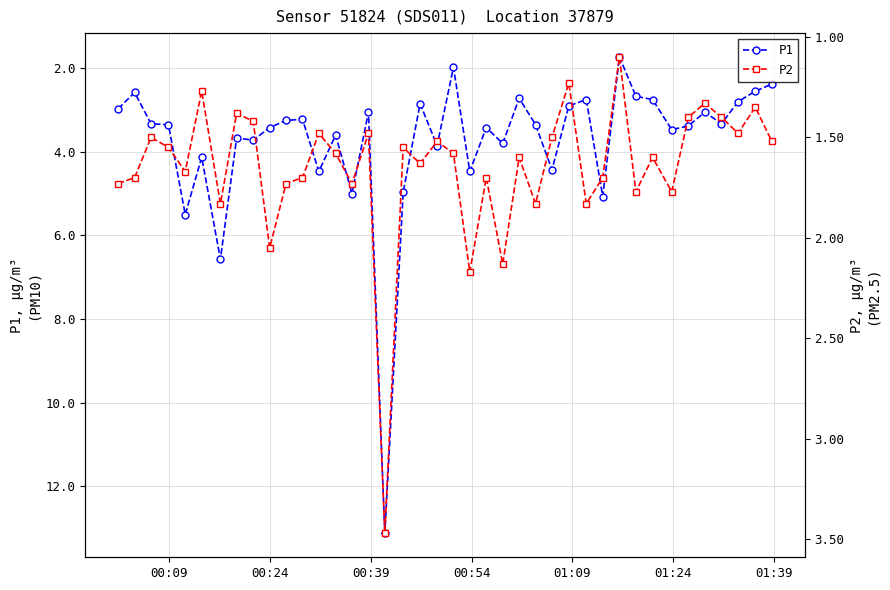

True or false: P1 and P2 intersect in this chart.

False